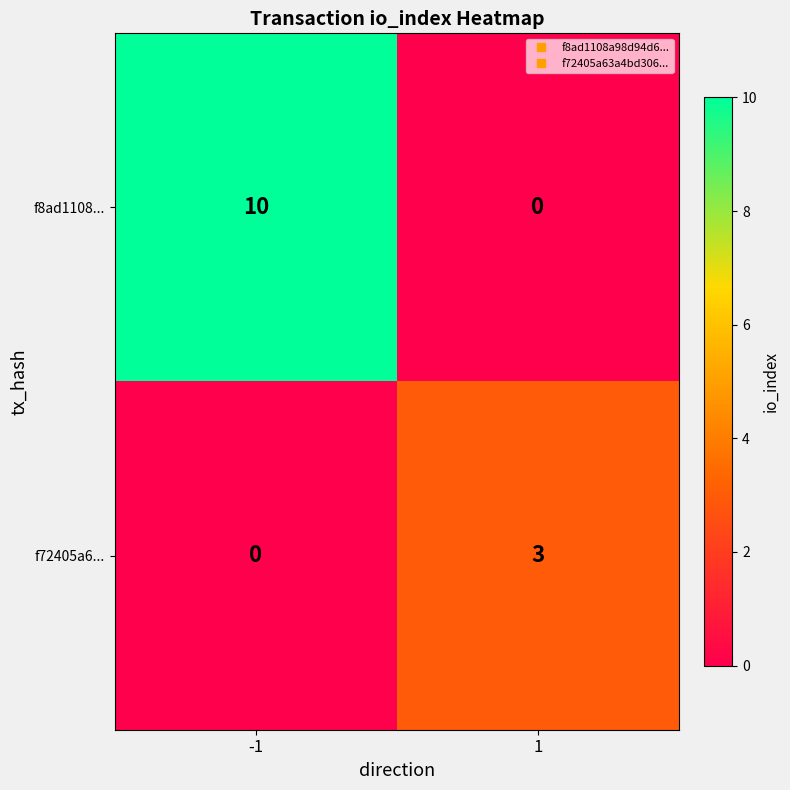

Which series changed the most between -1 and 1?

f8ad1108...